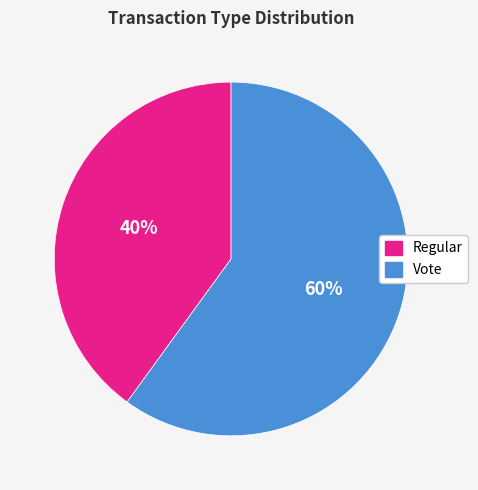

Is there a majority slice in this chart?

Yes